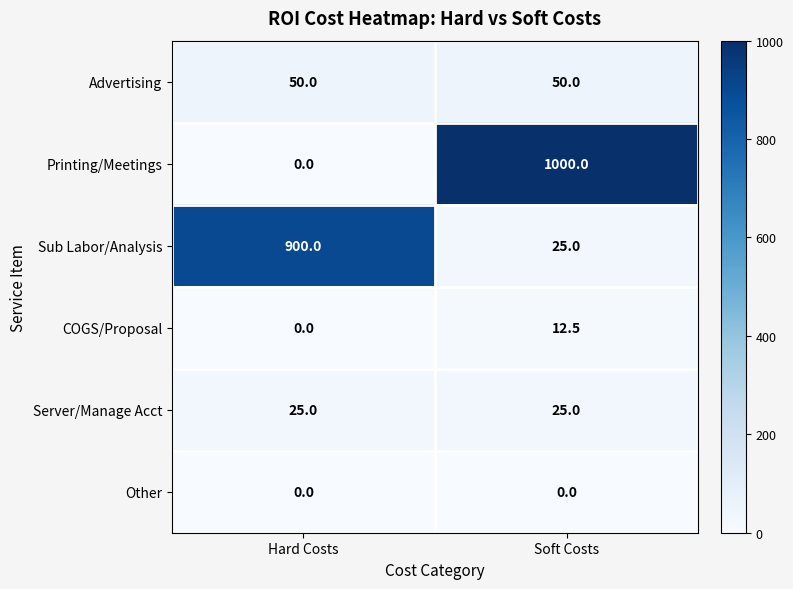

What is the total value across all series at Hard Costs?

975.0